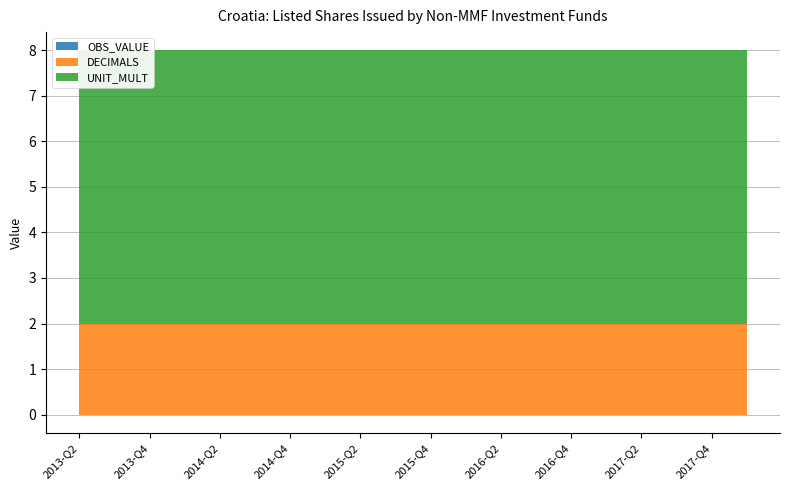

Which has a higher value, 2015-Q4 or 2017-Q1?

2015-Q4